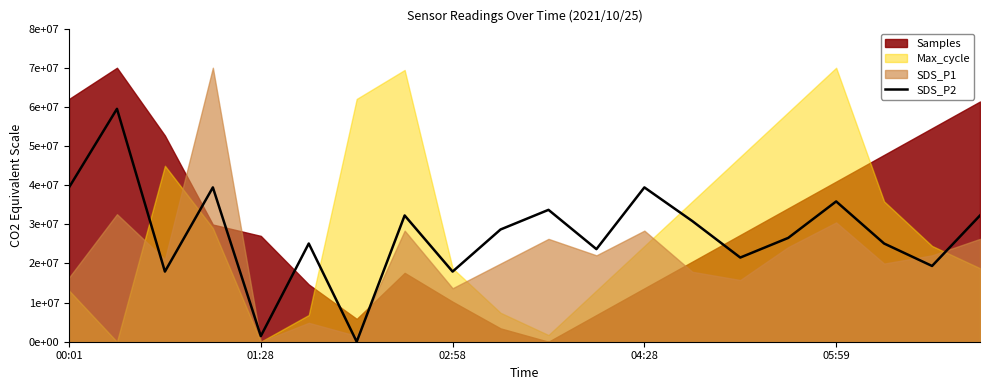

Between 9 and 12, which is larger?

12